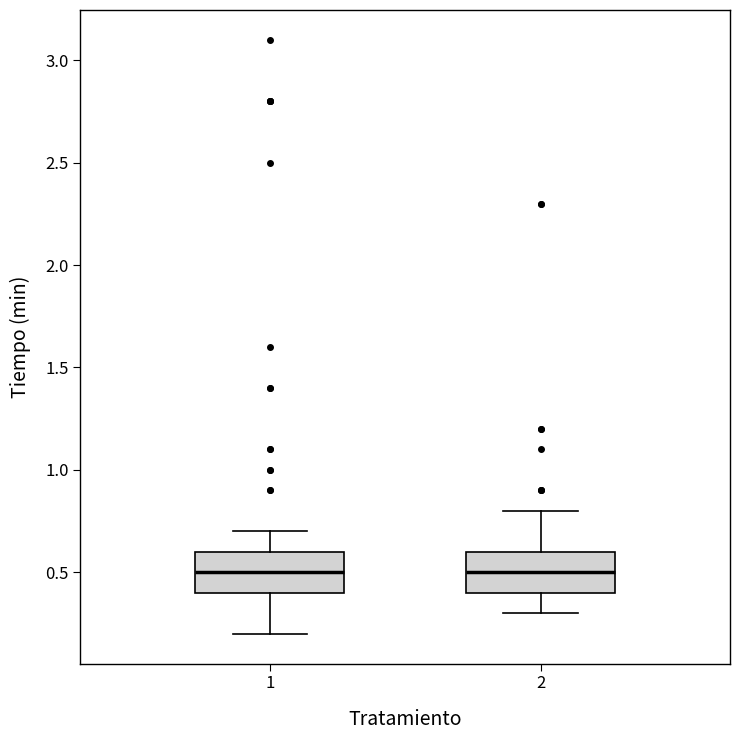

Reading left to right, transcribe this box plot: for each box, give where its median line is, the range the box spans, and where its two whiskers end, as read against the y-axis. The values are not printed on the chart, so give them approximately, as read against the axis.

1: median 0.5, box 0.4 to 0.6, whiskers 0.2 to 0.7
2: median 0.5, box 0.4 to 0.6, whiskers 0.3 to 0.8